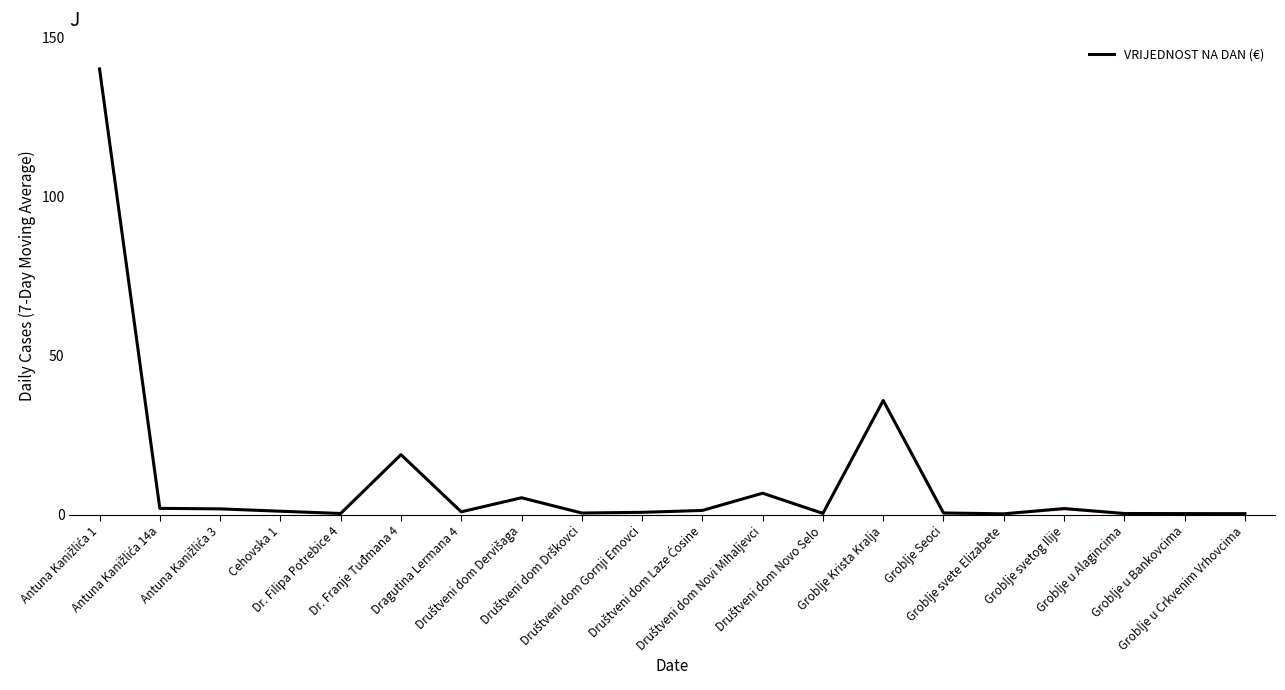

True or false: there are more than 0 points higher than both neighbors.

True